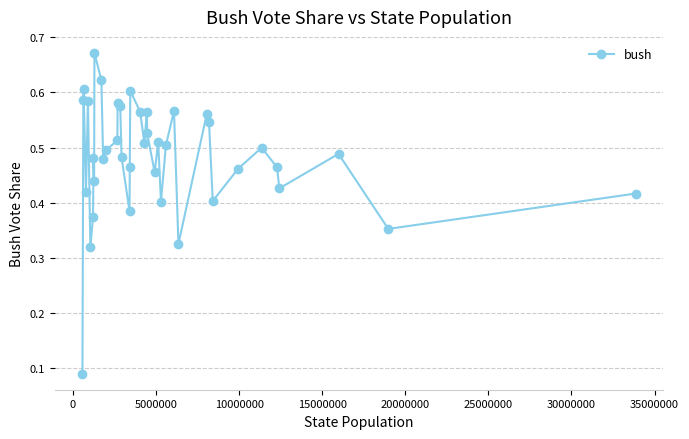

True or false: the data has more than 1 interior local peaks.

True